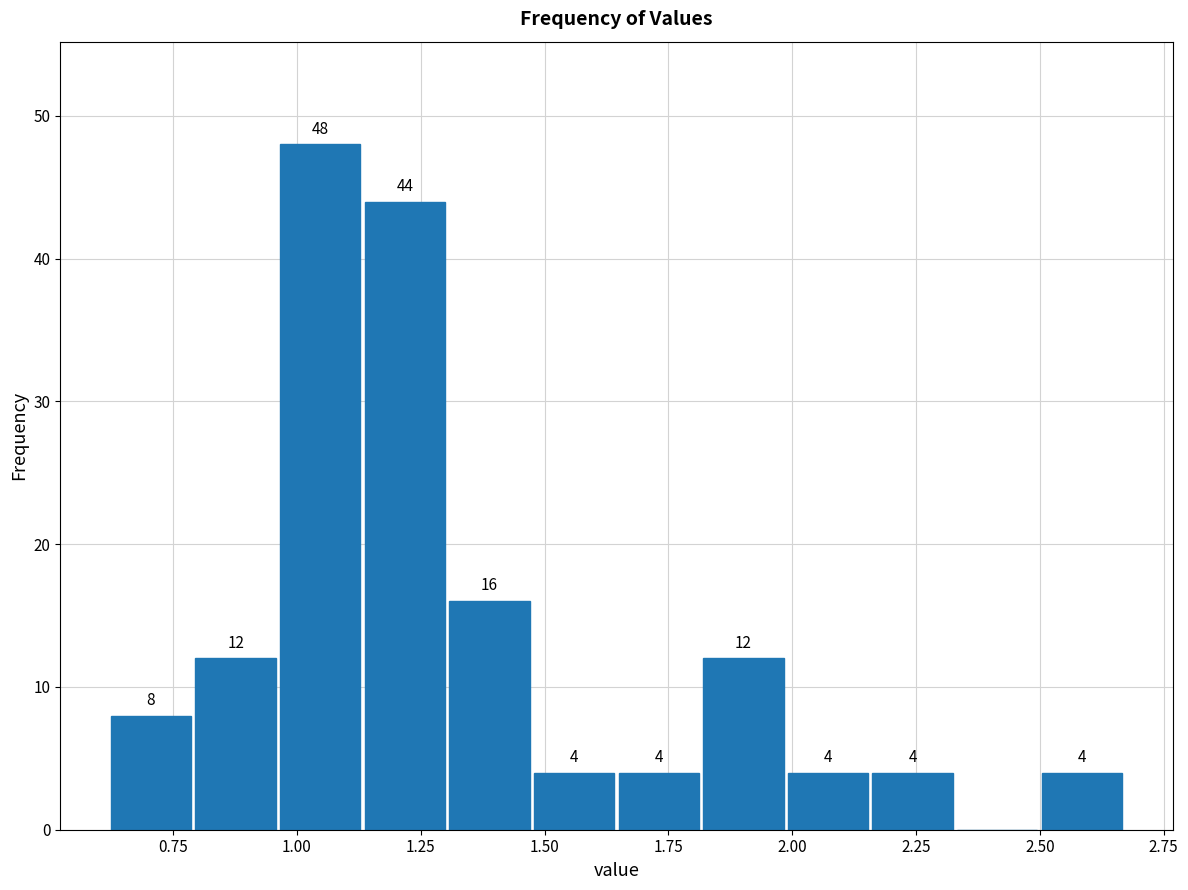

Around what value on the x-axis is the tallest bar? Give the approximate position of its centre, as read against the axis.

1.05